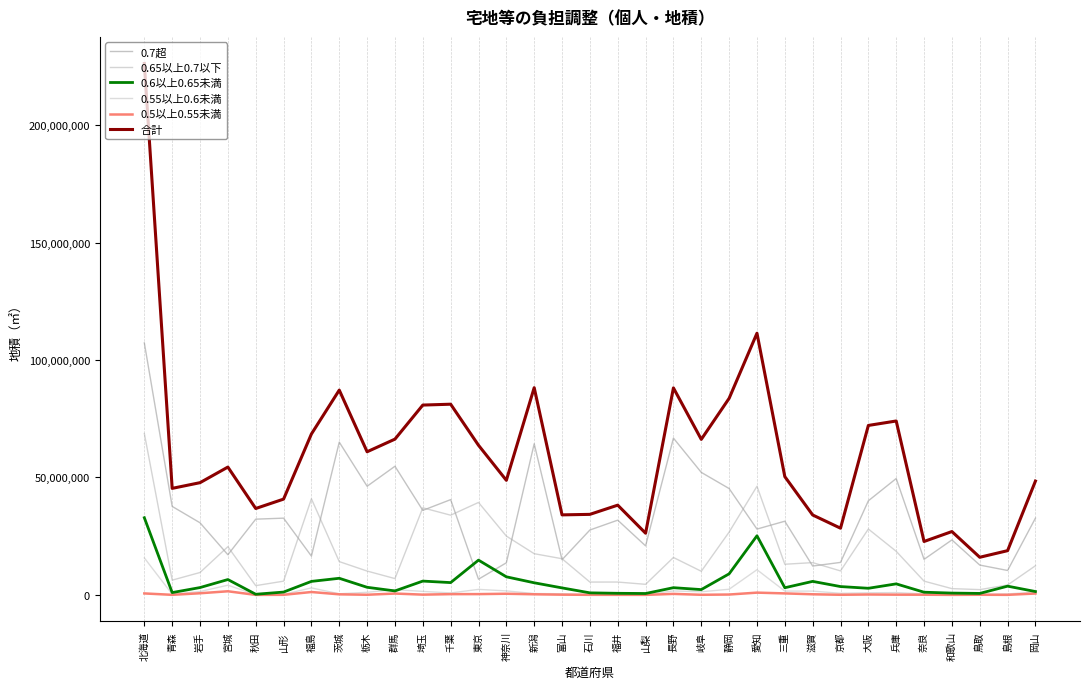

What are all the series names shown in the legend?

0.7超, 0.65以上0.7以下, 0.6以上0.65未満, 0.55以上0.6未満, 0.5以上0.55未満, 合計